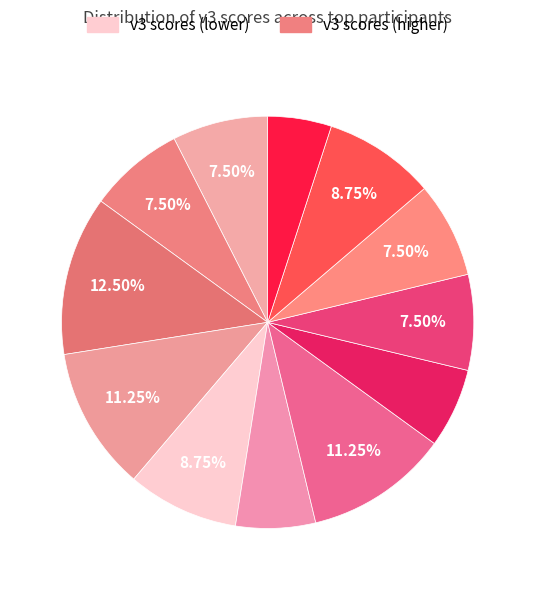

Count the number of slices in the pie.

12